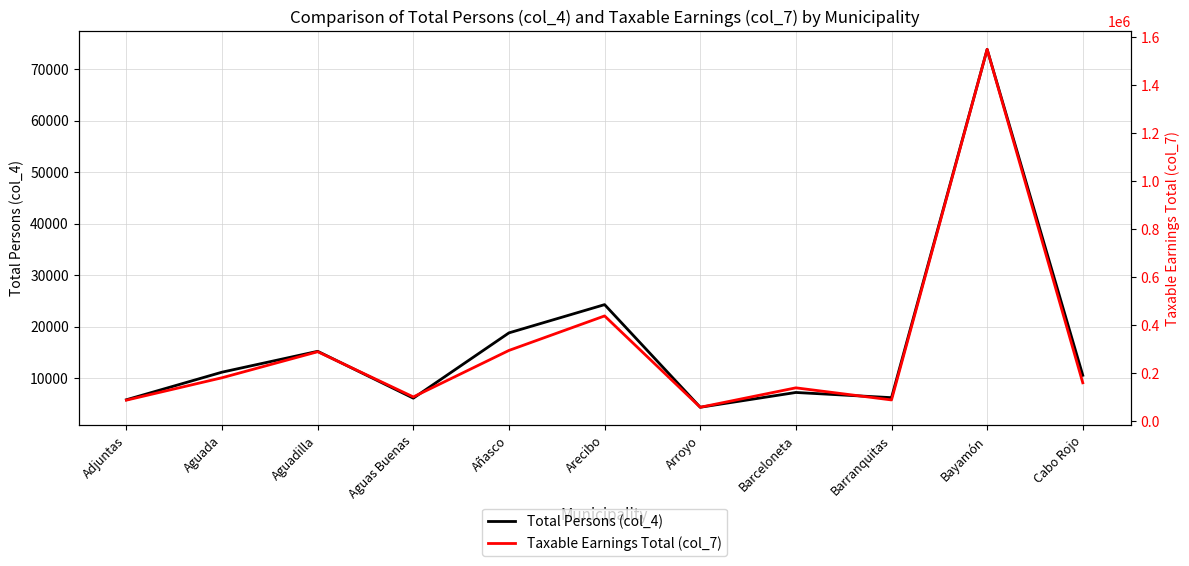

Where is Taxable Earnings Total (col_7) nearest to the value 803800?

Arecibo